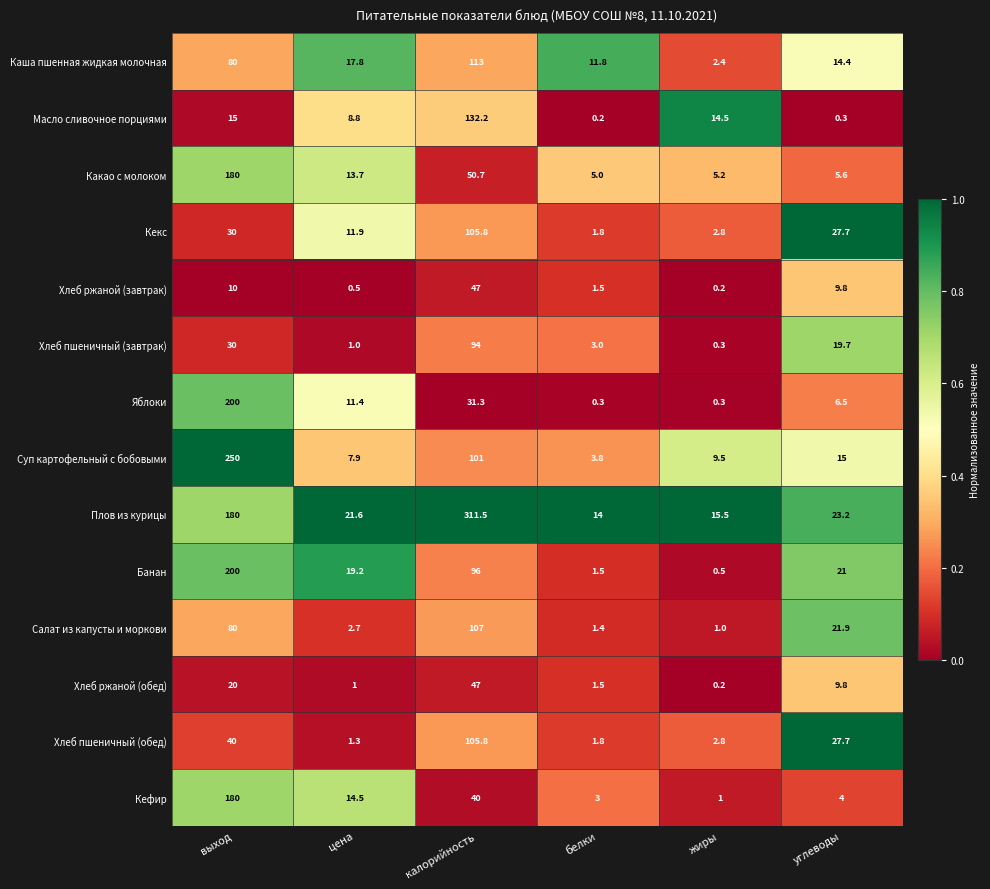

Where is Масло сливочное порциями nearest to the value 66?

выход